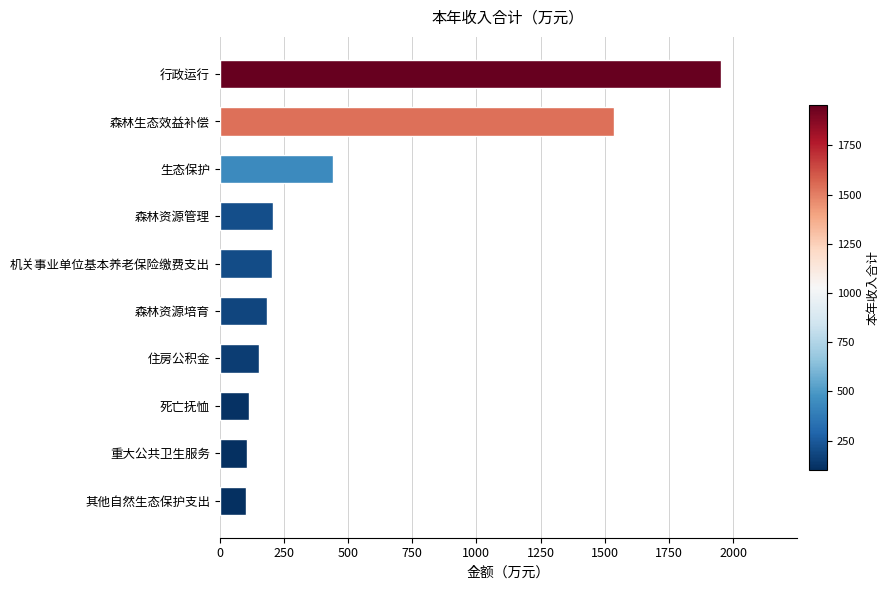

True or false: the data shows 150.6 at 生态保护.

False